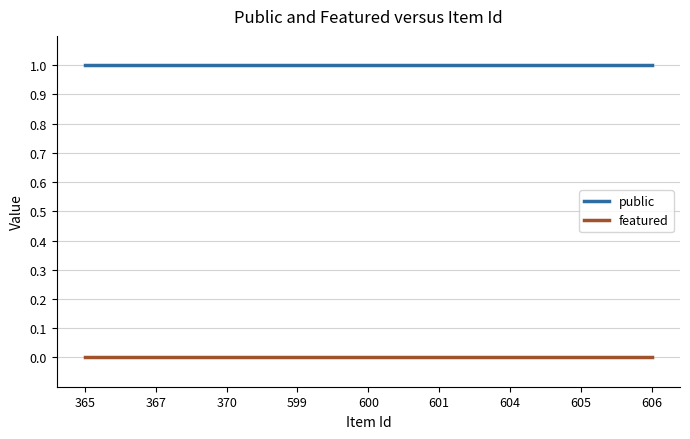

Reading left to right, list all the values displayed in this chart.

public: 365=1	367=1	370=1	599=1	600=1	601=1	604=1	605=1	606=1
featured: 365=0	367=0	370=0	599=0	600=0	601=0	604=0	605=0	606=0